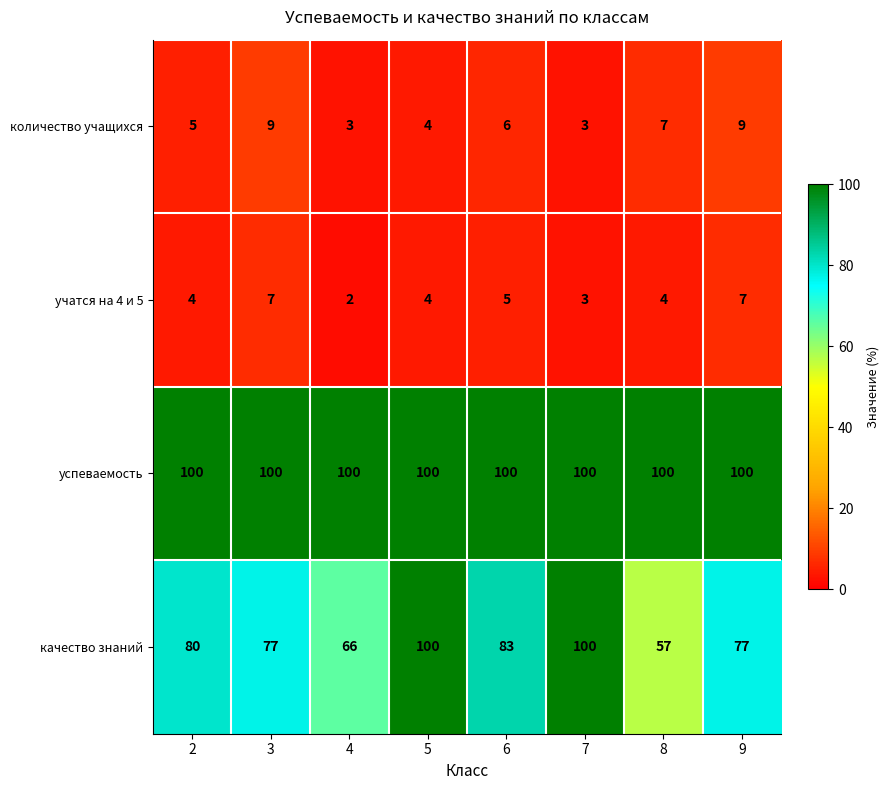

What is the sum of the учатся на 4 и 5 values at 2 and 5?

8